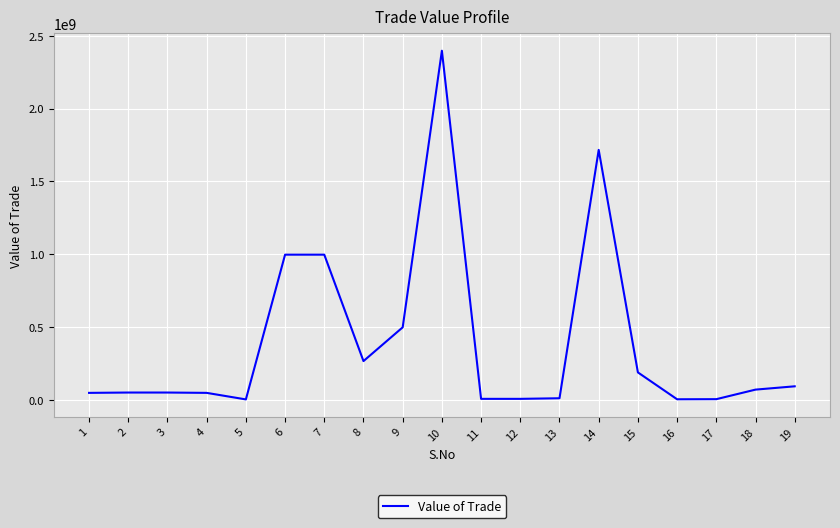

Is it true that the value at 15 is 309930247.4?

False